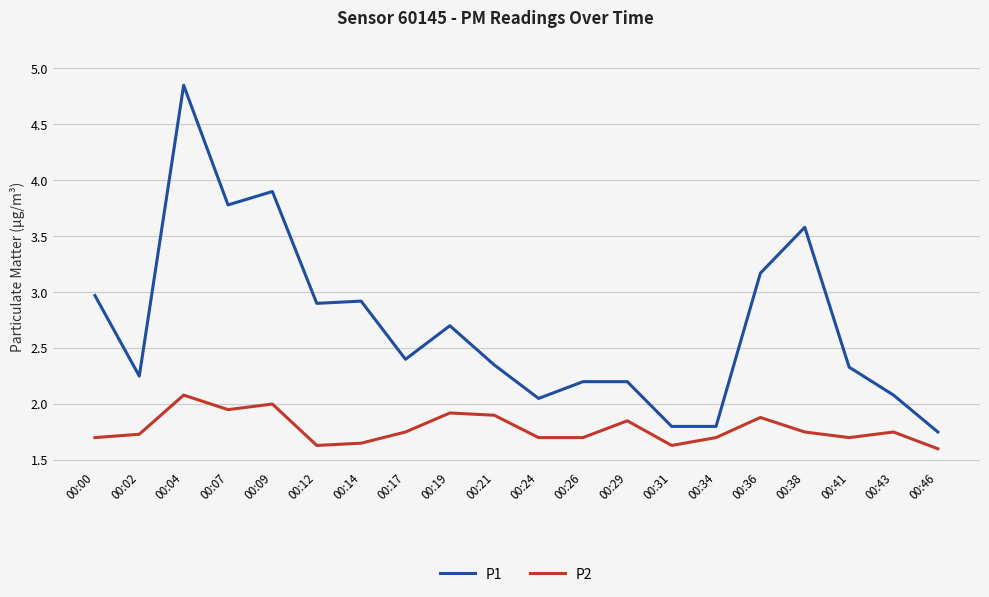

At which label does P2 reach its peak?

00:04